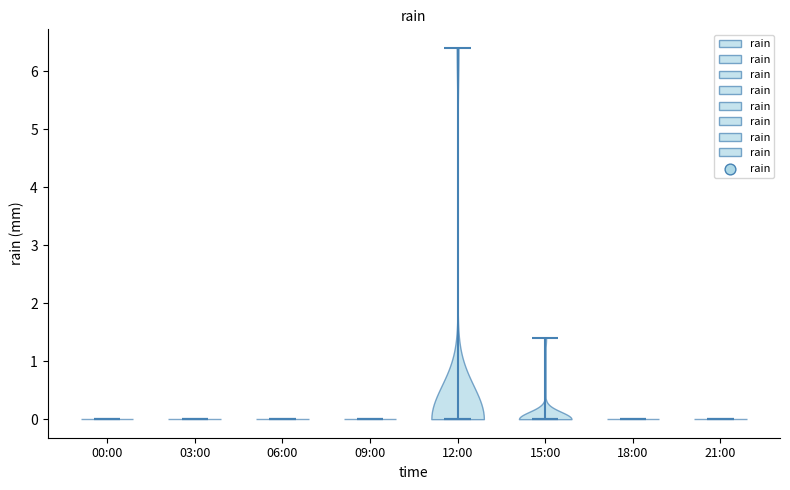

Reading left to right, read every violin against the y-axis: where its median line is, and the lowest and highest points it reaches. The values are not printed on the chart, so give them approximately, as read against the axis.

00:00: median line 0.0, lowest point 0.0, highest point 0.0
03:00: median line 0.0, lowest point 0.0, highest point 0.0
06:00: median line 0.0, lowest point 0.0, highest point 0.0
09:00: median line 0.0, lowest point 0.0, highest point 0.0
12:00: median line 0.0, lowest point 0.0, highest point 6.4
15:00: median line 0.0, lowest point 0.0, highest point 1.4
18:00: median line 0.0, lowest point 0.0, highest point 0.0
21:00: median line 0.0, lowest point 0.0, highest point 0.0